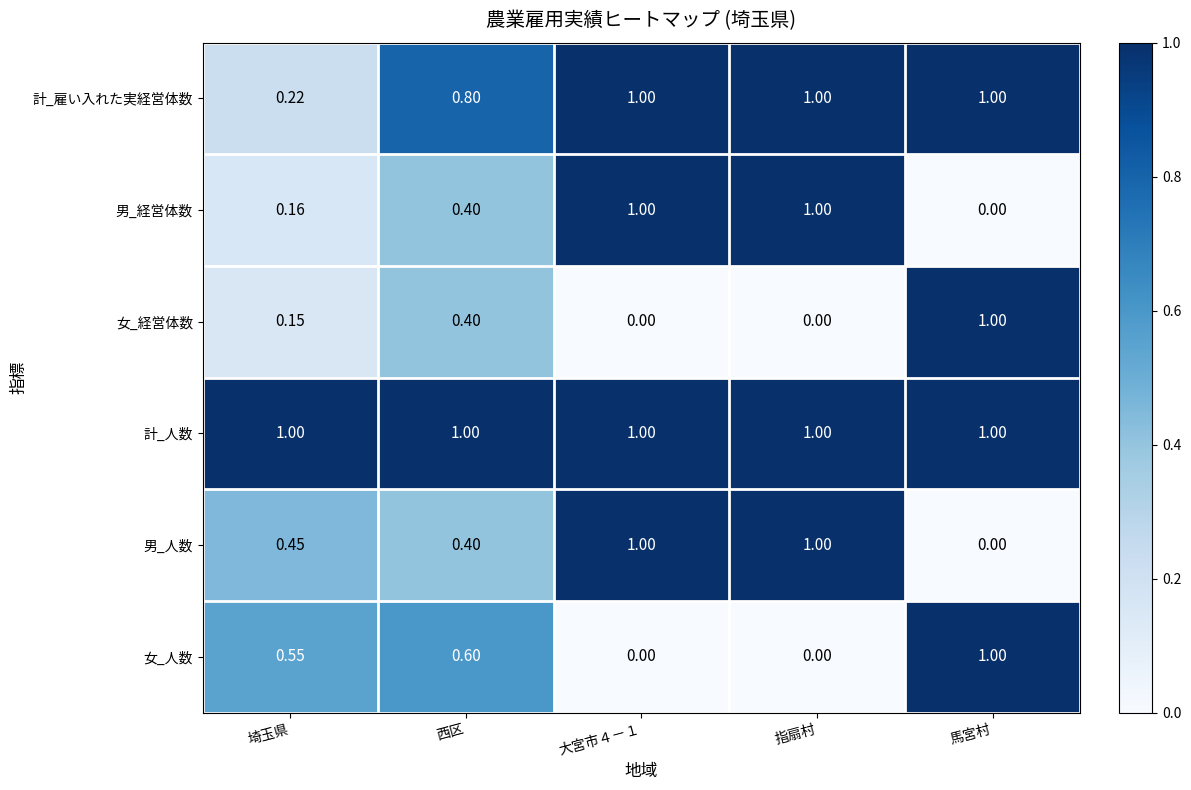

Which series changed the most between 埼玉県 and 指扇村?

男_経営体数